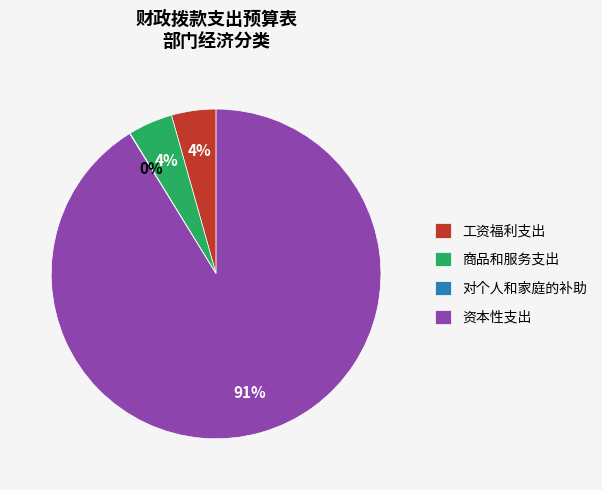

Which slice is the largest?

资本性支出